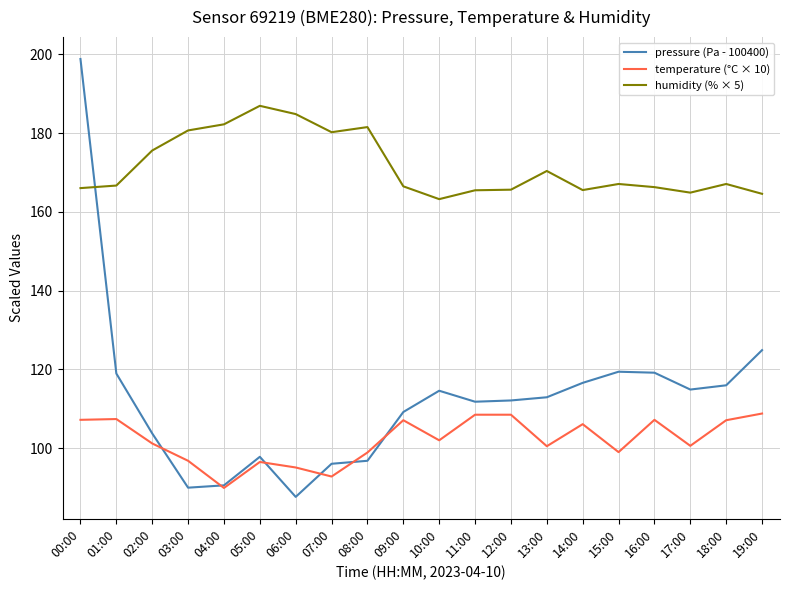

True or false: humidity (% × 5) has more than 0 points higher than both neighbors.

True